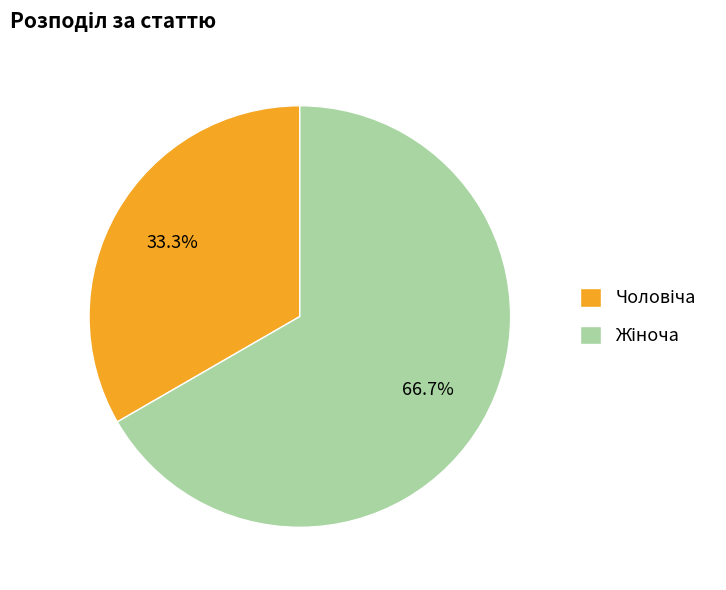

Does any single category account for the majority?

Yes